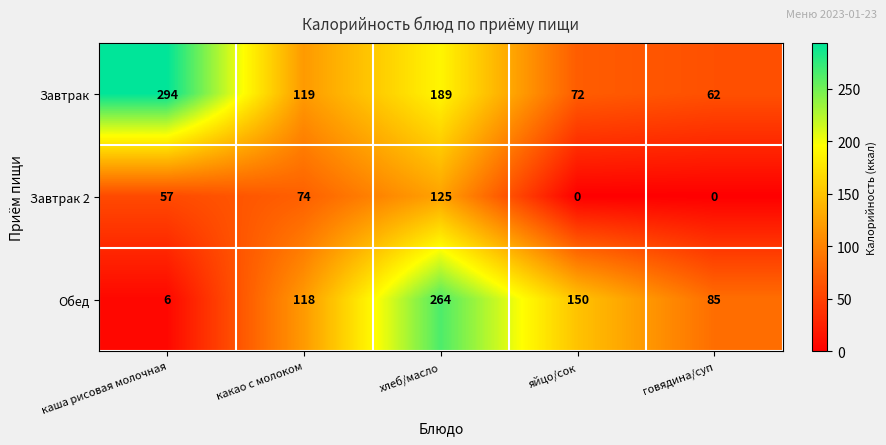

At which category is the sum across all series the highest?

хлеб/масло